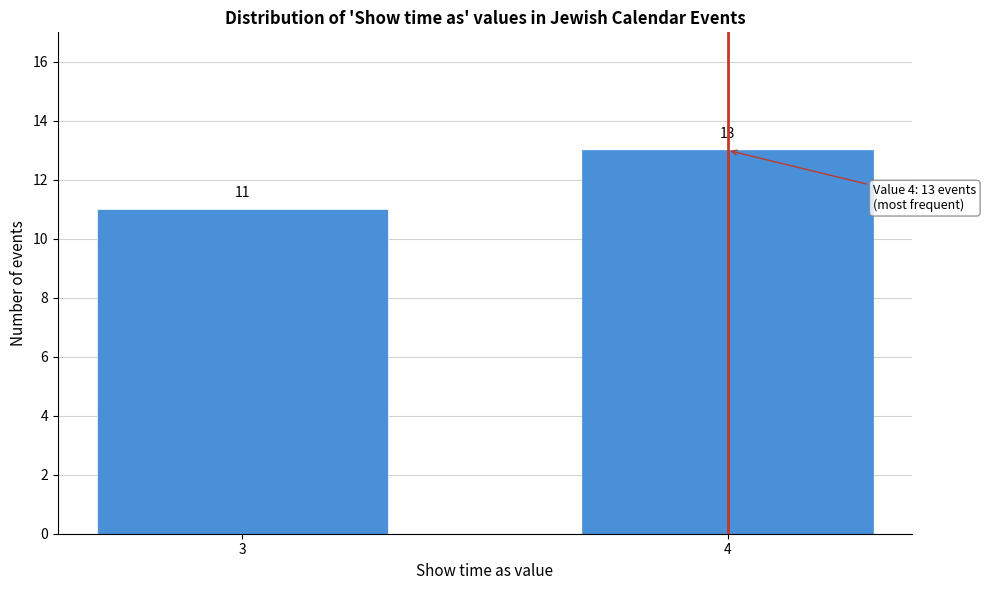

Reading left to right, what are all the values shown in this chart?

11	13